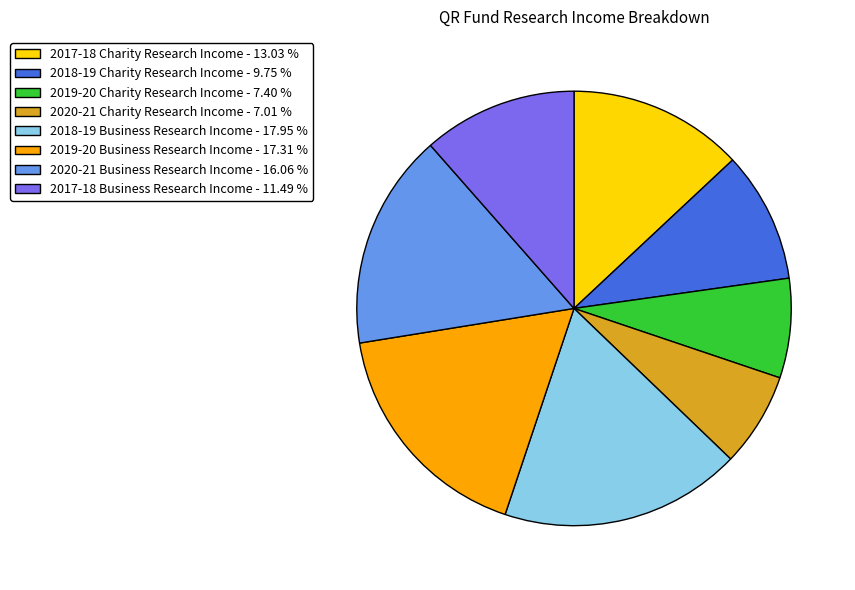

Which slice is the largest?

2018-19 Business Research Income